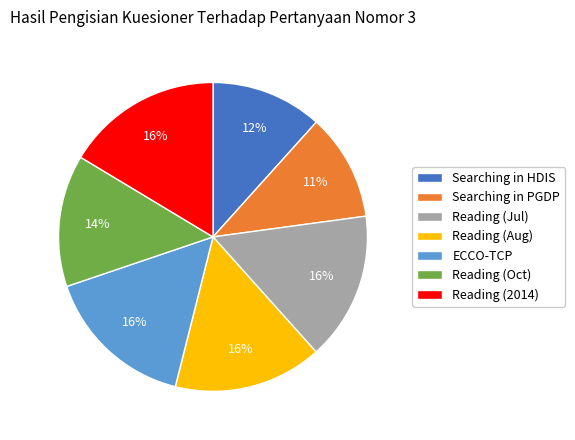

Do Reading (Jul) and Reading (2014) together represent more than half of the pie?

No